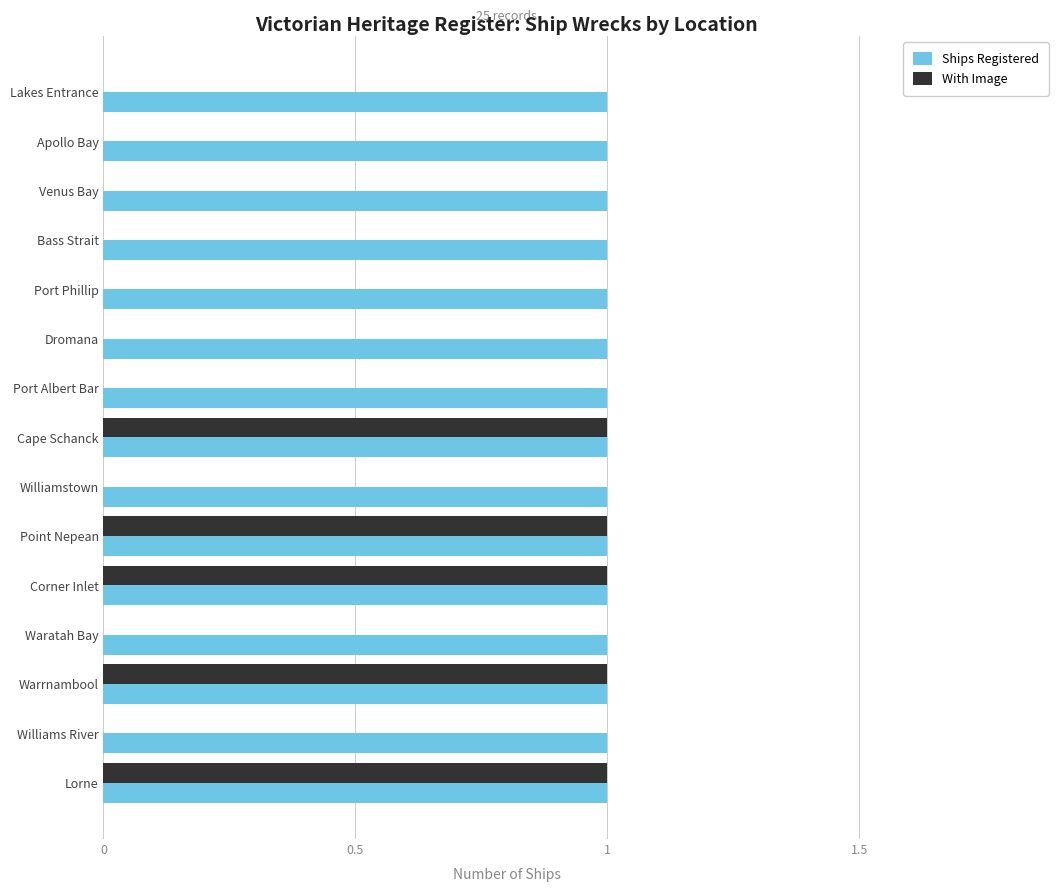

What is the sum of all Ships Registered values?

15